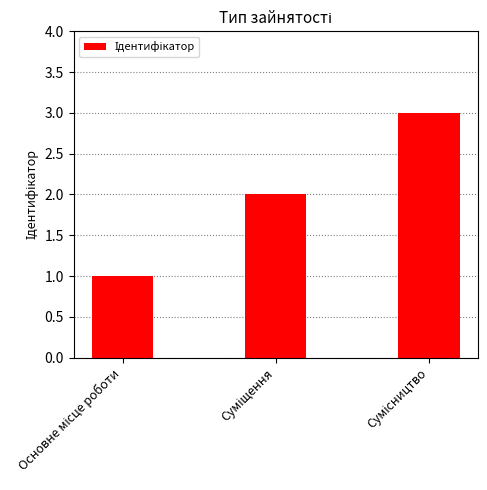

How many data points does each series have?

3